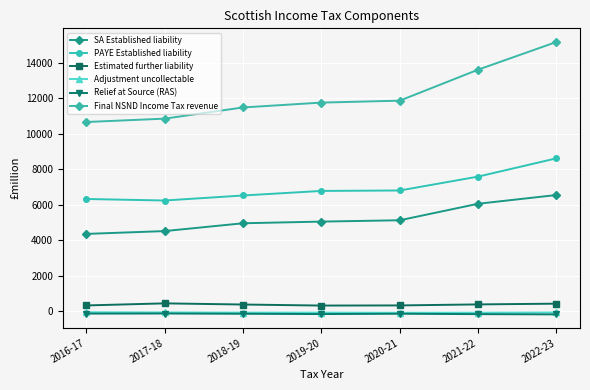

Which series changed the most between 2019-20 and 2022-23?

Final NSND Income Tax revenue